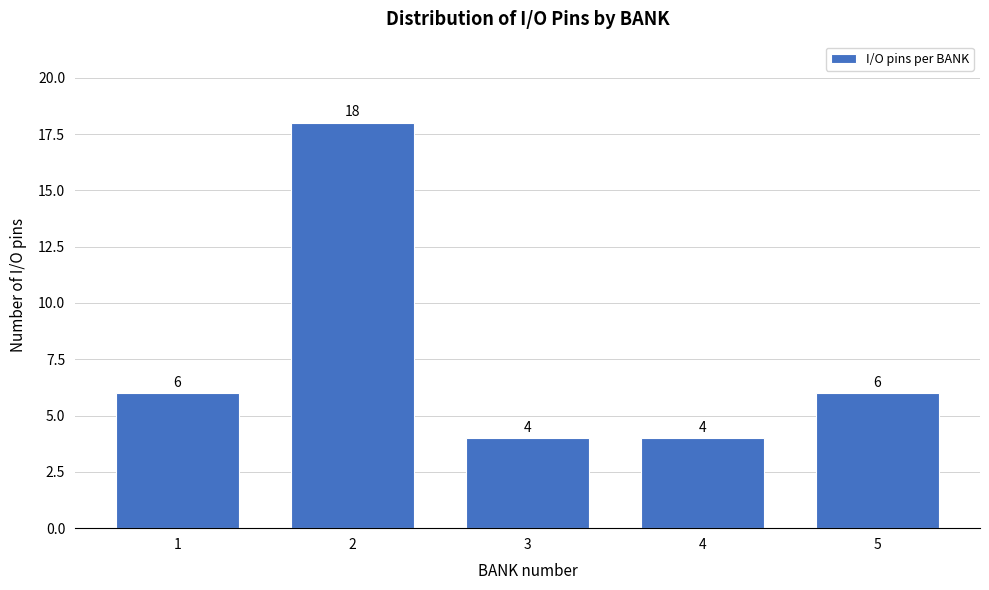

Reading left to right, transcribe all the data shown in this chart.

1=6	2=18	3=4	4=4	5=6